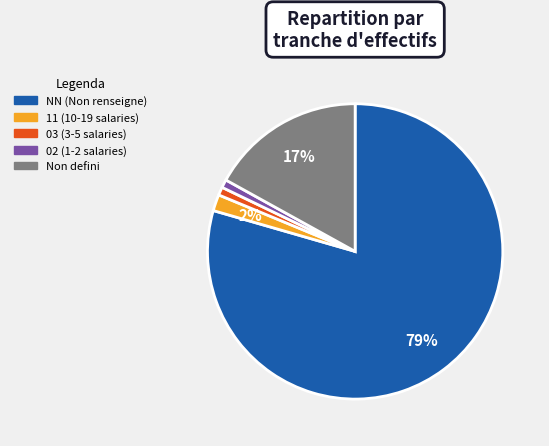

To the nearest percent, what is the average slice percentage?

20%